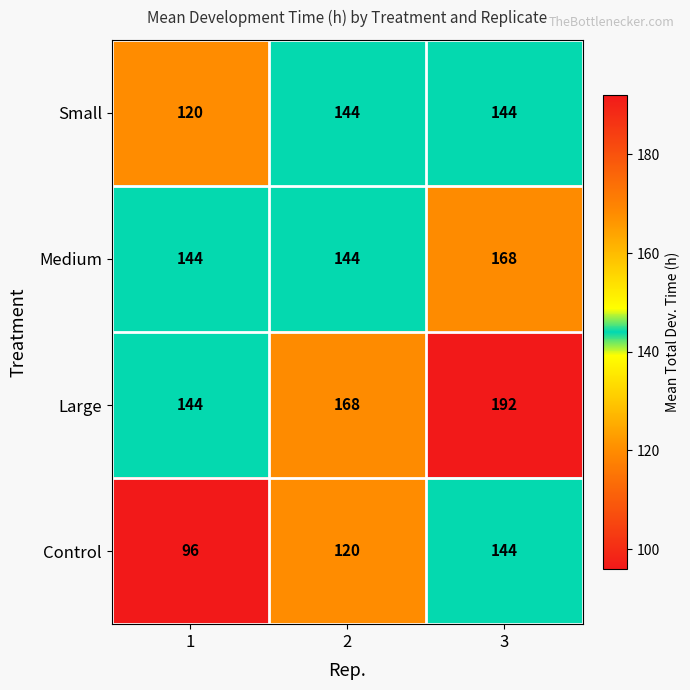

List the series in order of their overall mean, highest first.

Large, Medium, Small, Control